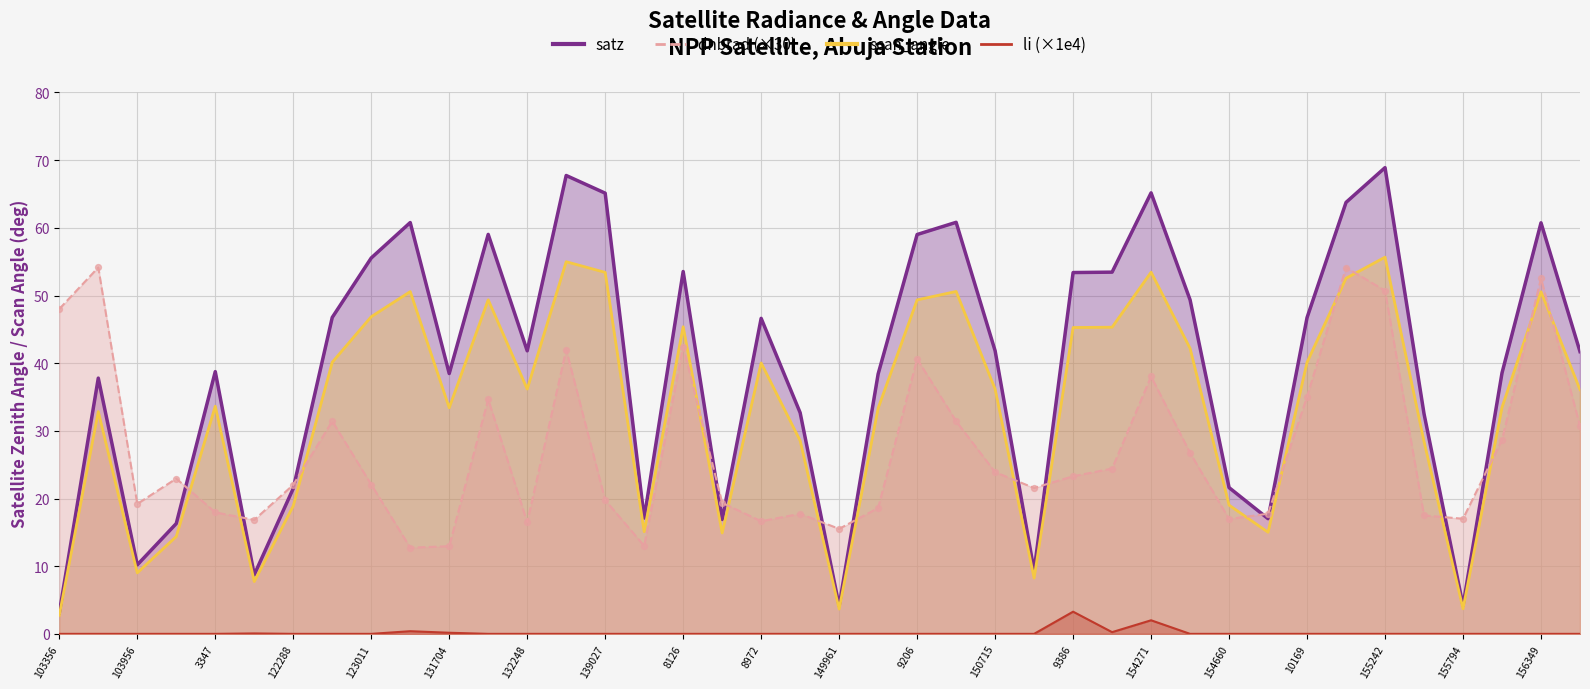

Which series contains the highest Y value?

satz